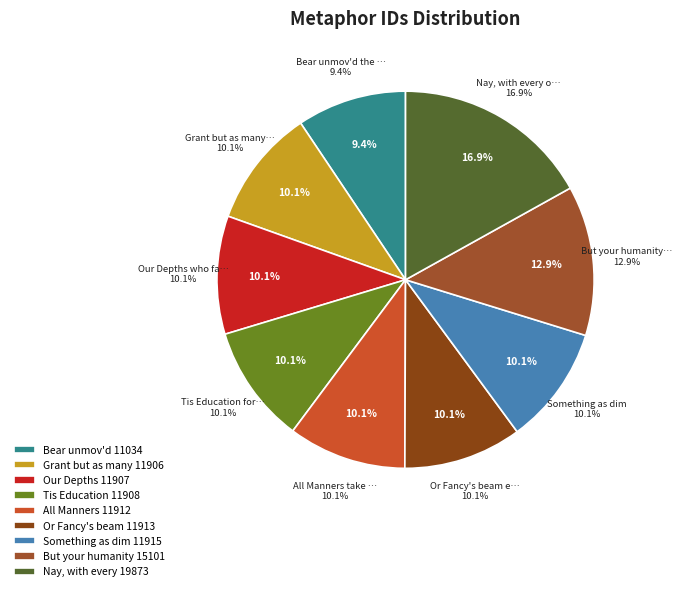

Count the number of slices in the pie.

9